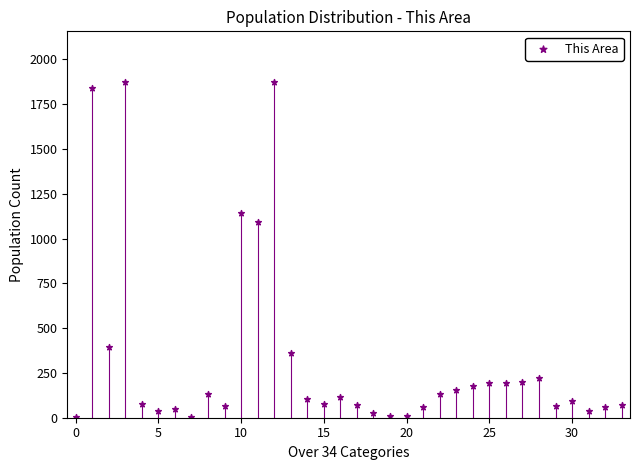

What is the range of Y values (max minus min)?

1873